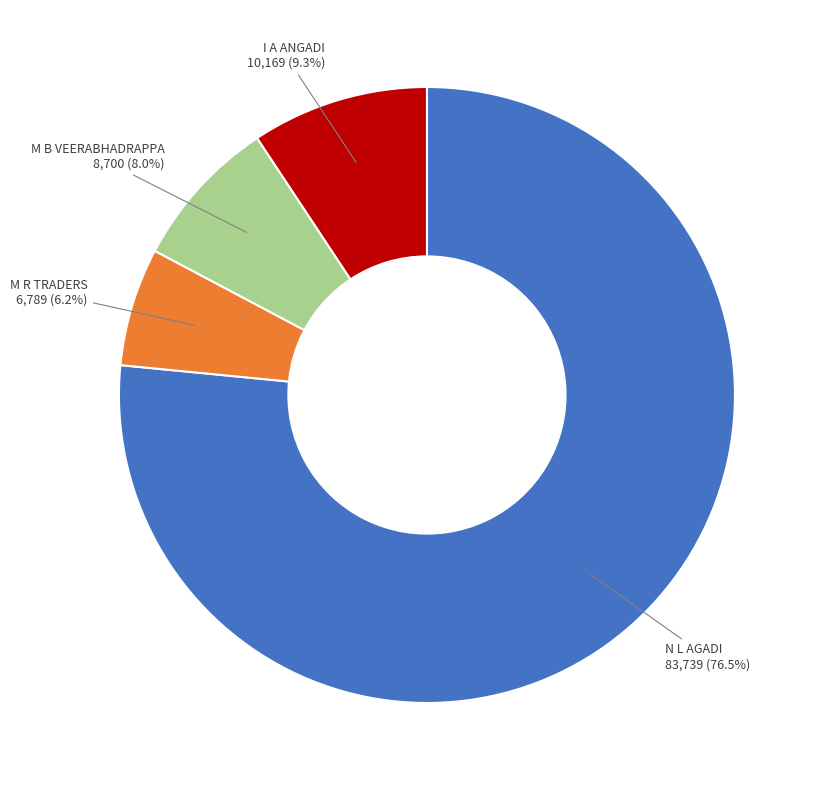

How many slices are in this pie chart?

4